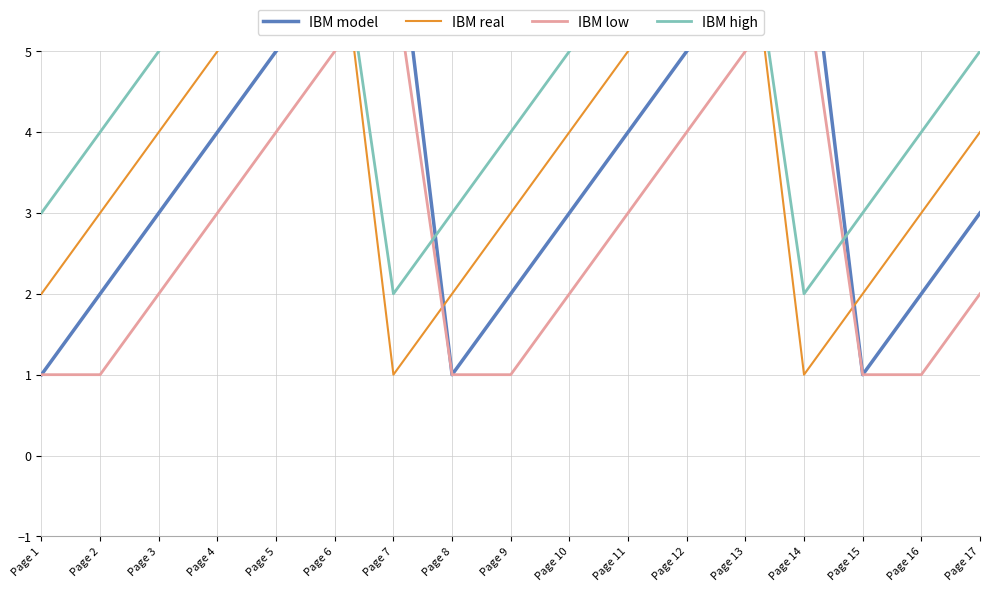

What is the value of the IBM model point at the 8th from the left?

1